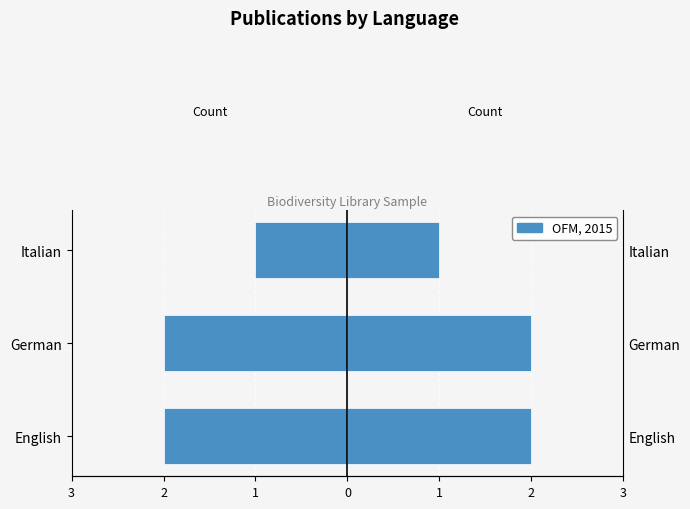

Count the Count (left) values in the range -2 to -1.

3